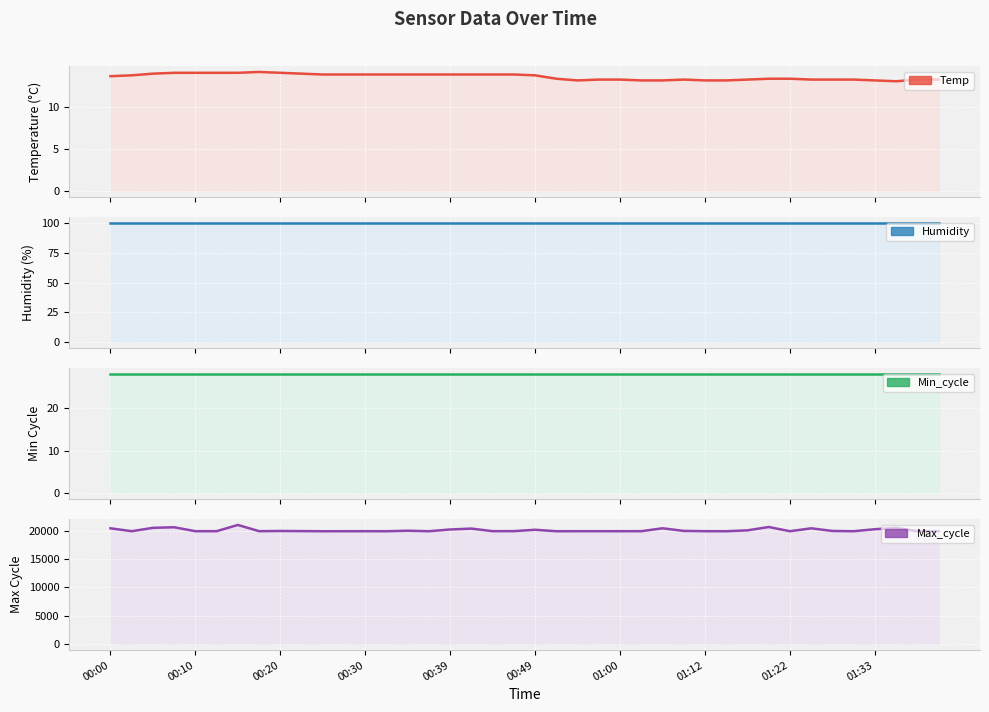

True or false: Temp has more than 1 points higher than both neighbors.

True